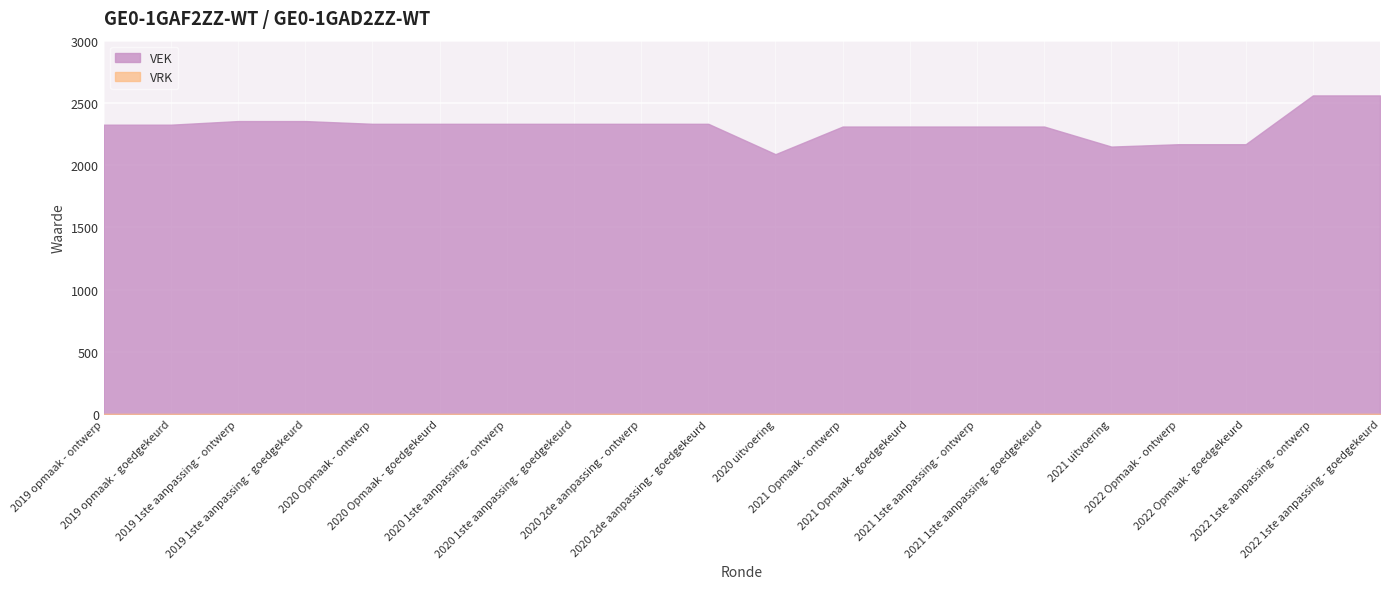

Which series has the largest total across all categories?

VEK